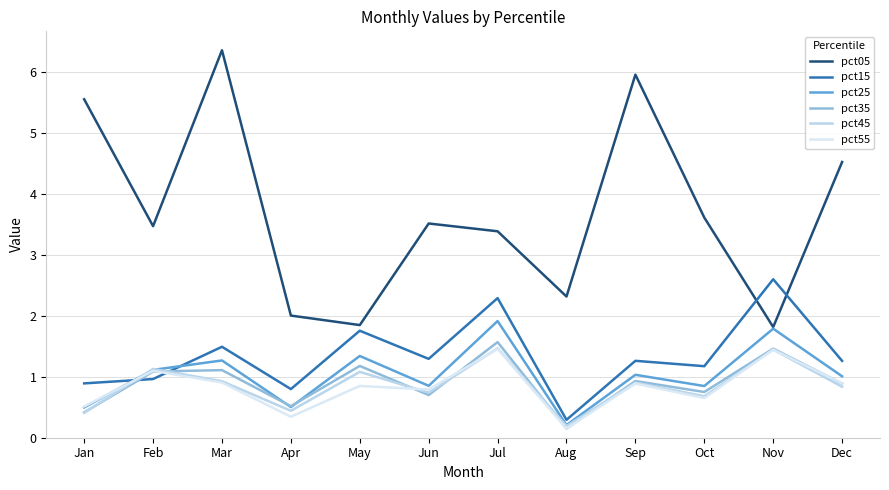

What is the maximum value for pct35?

1.6